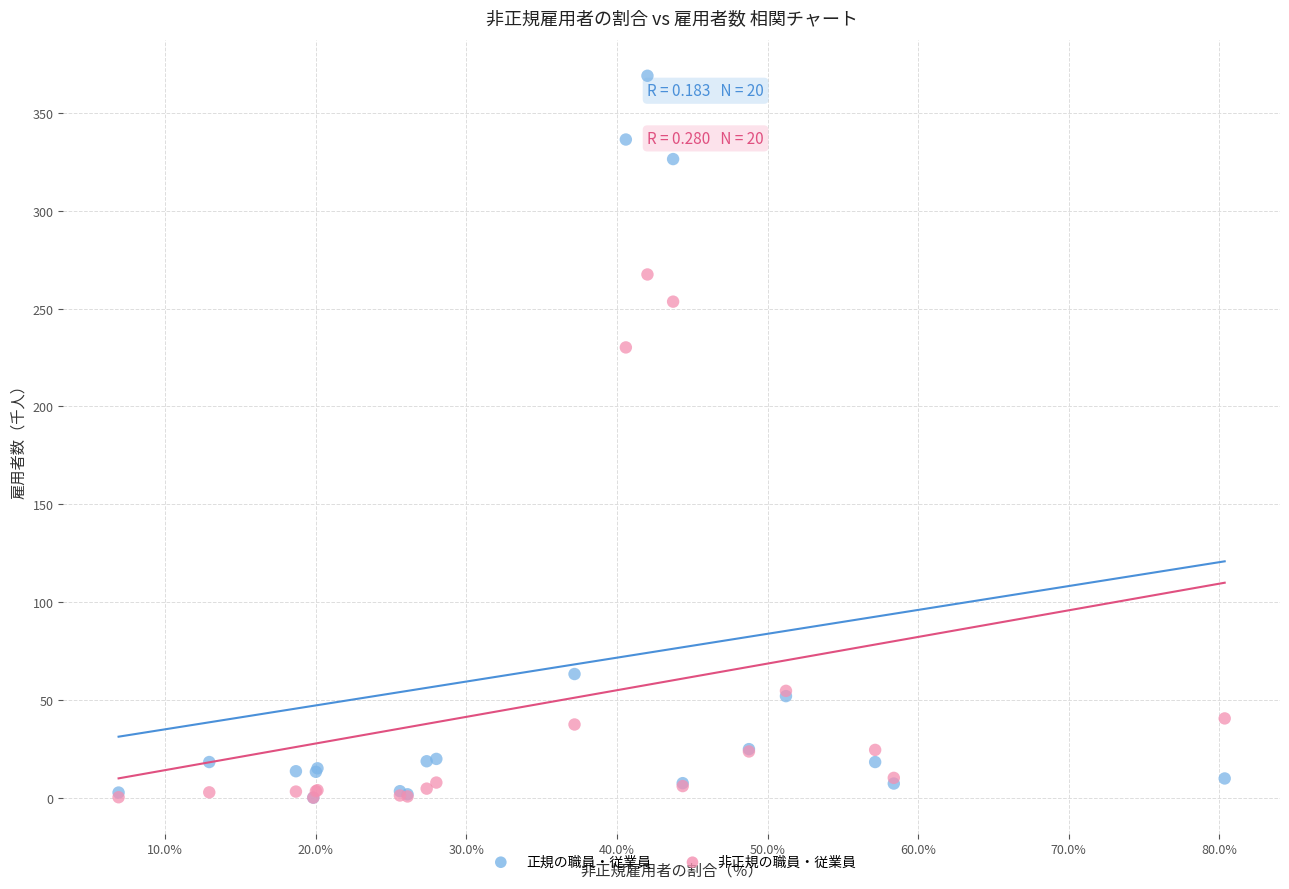

In the 正規の職員・従業員 series, what Y value is closest to 184?

63.2